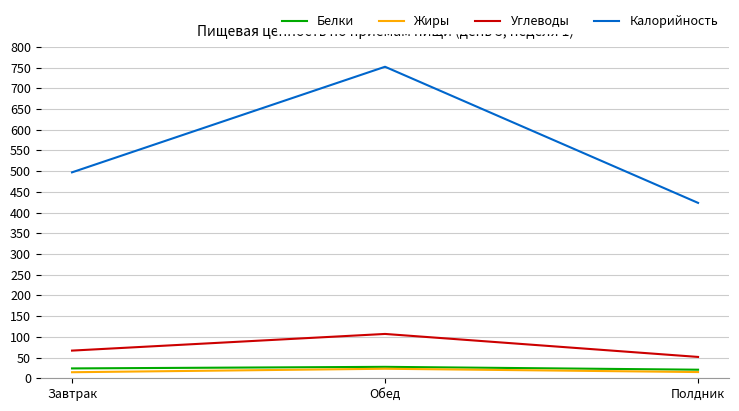

Which series has the largest range (max minus min)?

Калорийность